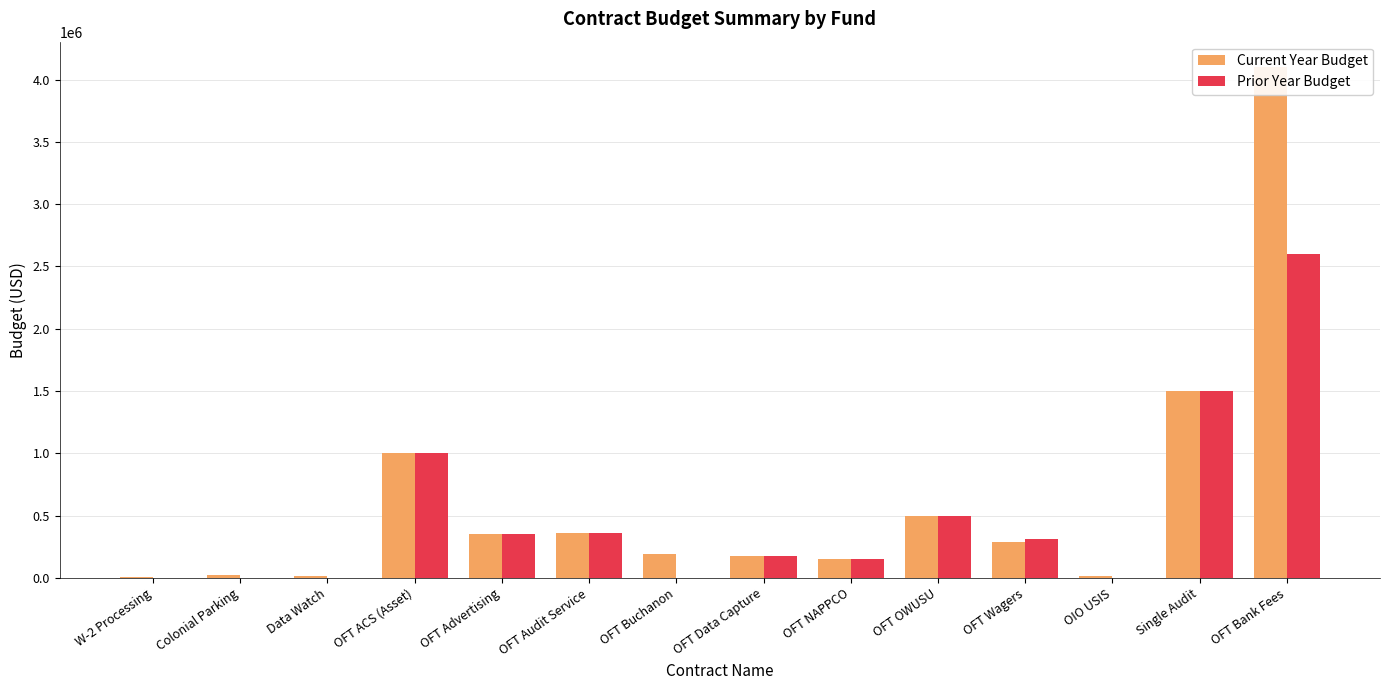

Reading left to right, transcribe all the data shown in this chart.

Current Year Budget: W-2 Processing=10200.0	Colonial Parking=22440.0	Data Watch=17340.0	OFT ACS (Asset)=1000000.0	OFT Advertising=350000.0	OFT Audit Service=359156.2	OFT Buchanon=188704.1	OFT Data Capture=175000.0	OFT NAPPCO=150000.0	OFT OWUSU=500000.0	OFT Wagers=287855.8	OIO USIS=15300.0	Single Audit=1500000.0	OFT Bank Fees=4100000.0
Prior Year Budget: W-2 Processing=0.0	Colonial Parking=0.0	Data Watch=0.0	OFT ACS (Asset)=1000000.0	OFT Advertising=350000.0	OFT Audit Service=359156.2	OFT Buchanon=0.0	OFT Data Capture=175000.0	OFT NAPPCO=150000.0	OFT OWUSU=500000.0	OFT Wagers=311993.0	OIO USIS=0.0	Single Audit=1500000.0	OFT Bank Fees=2600000.0